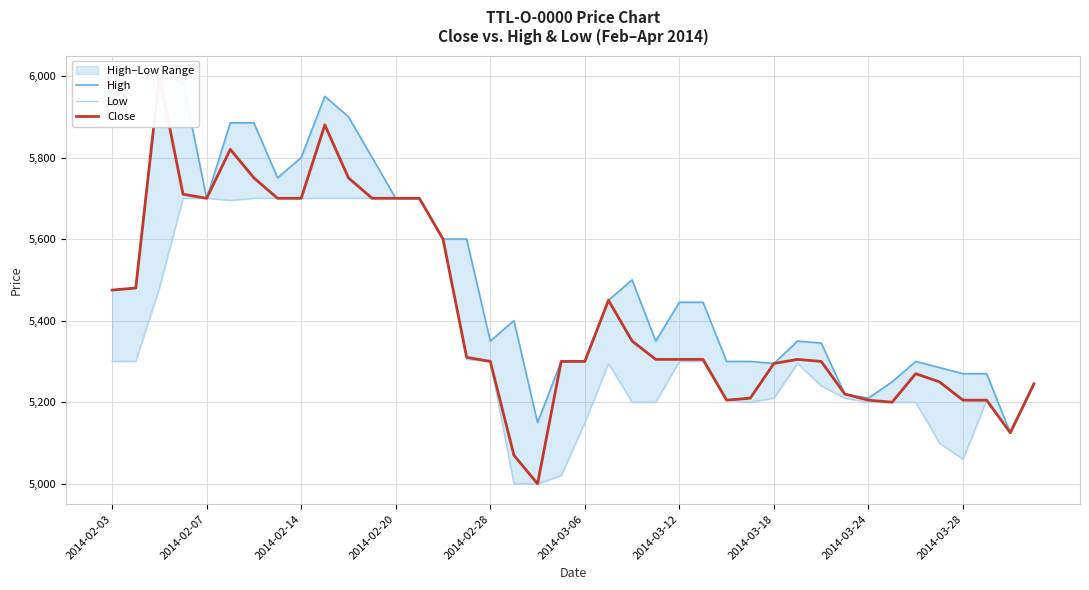

At 39, list the series in order from smallest to largest.

High, Low, Close